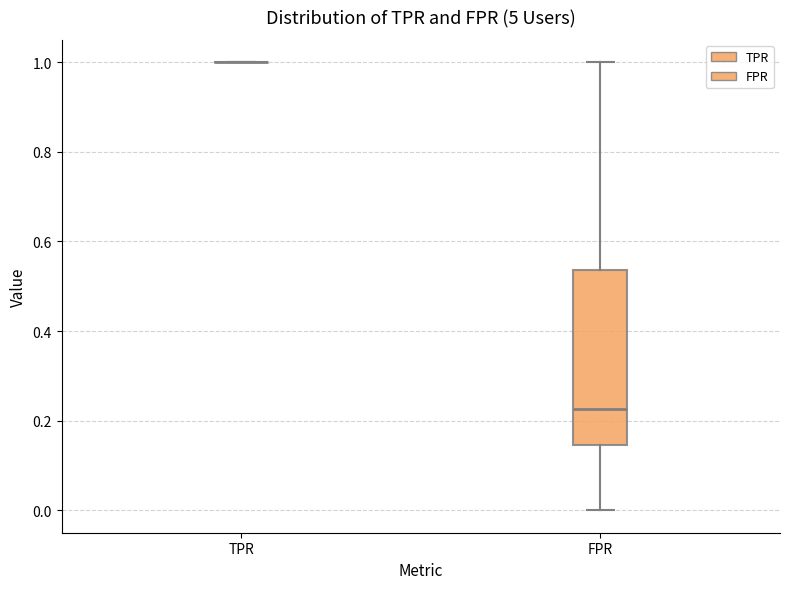

Comparing the boxes themselves (not the whiskers), which one is the tallest?

FPR